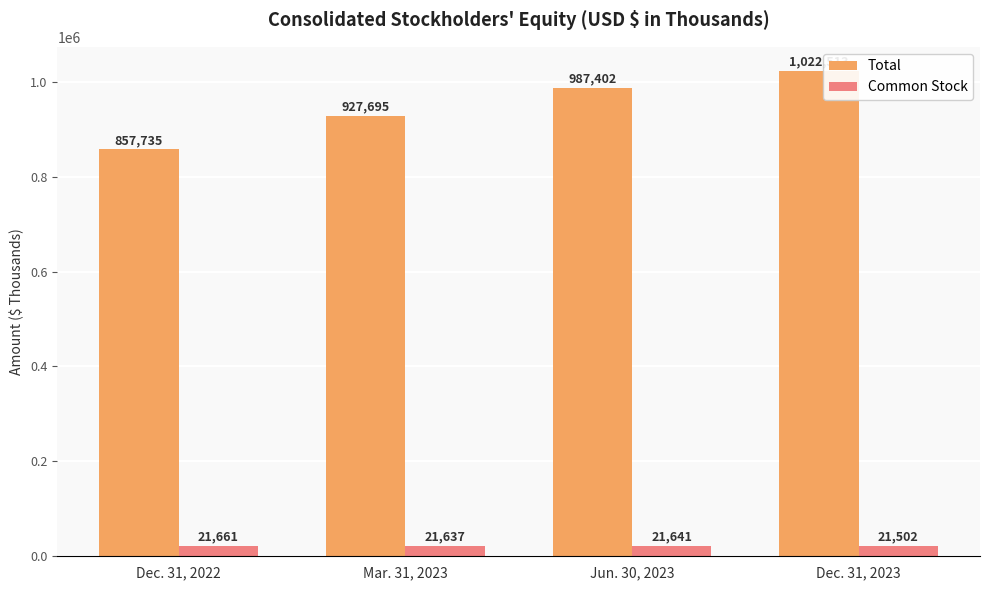

How many bars are there in total?

8